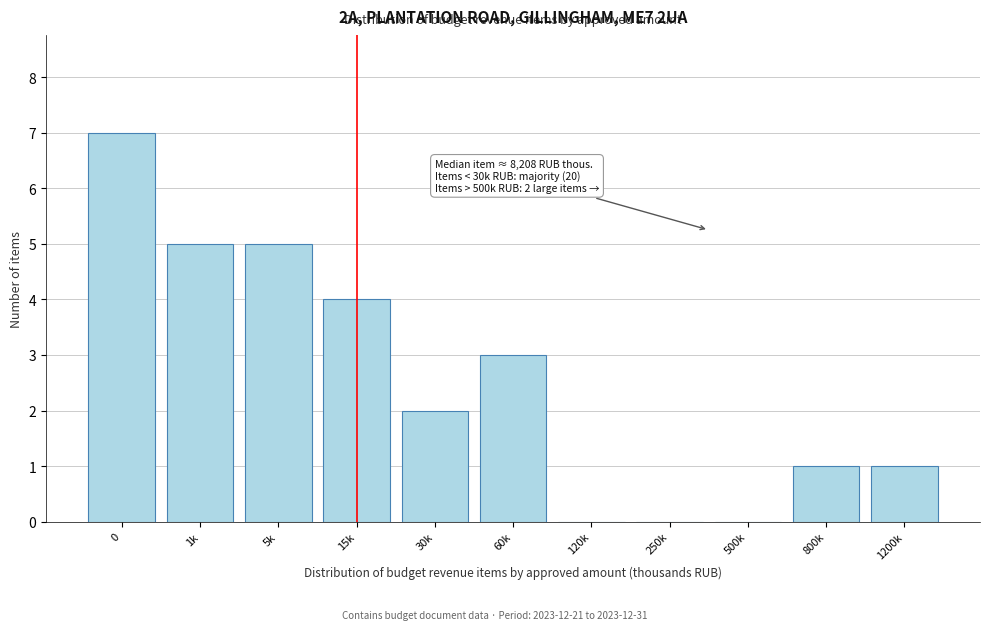

Reading left to right, what are all the values shown in this chart?

0=7	1k=5	5k=5	15k=4	30k=2	60k=3	120k=0	250k=0	500k=0	800k=1	1200k=1